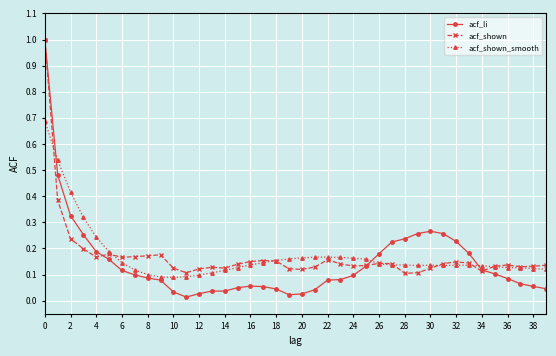

Which series ends up on top after the final intersection of acf_li and acf_shown_smooth?

acf_shown_smooth